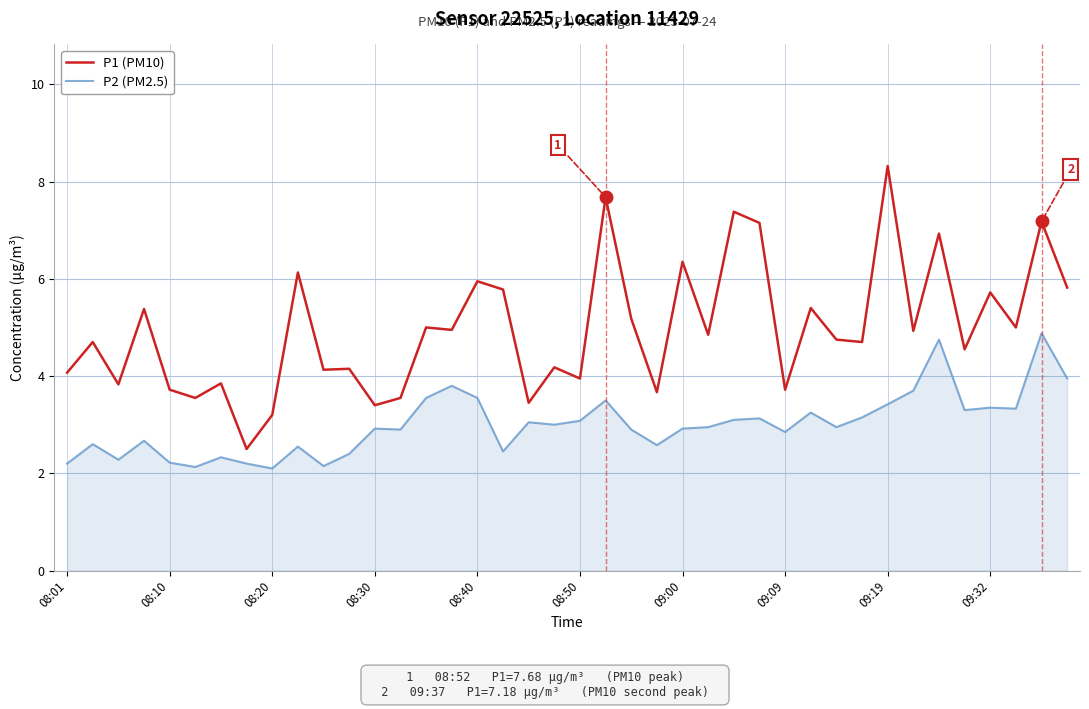

What is the minimum value for P1 (PM10)?

2.5